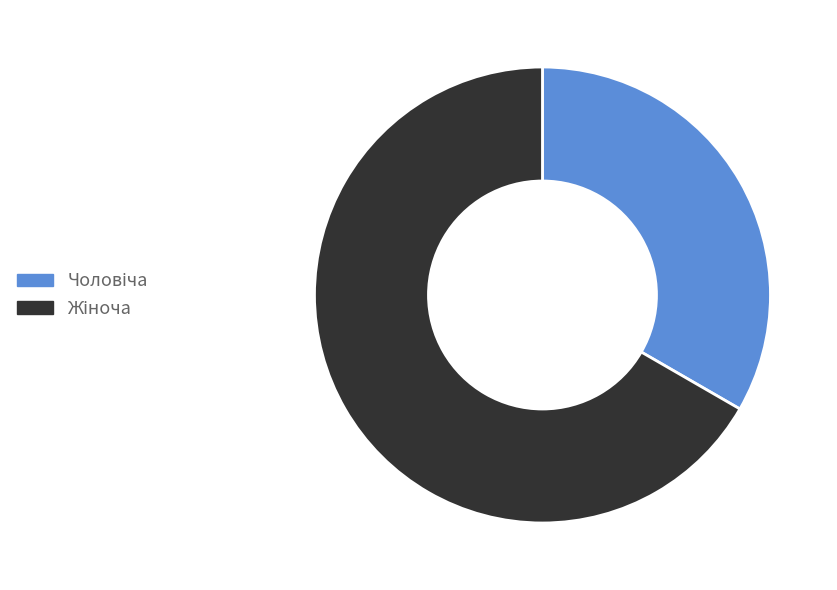

Is there any slice that represents more than half of the pie?

Yes